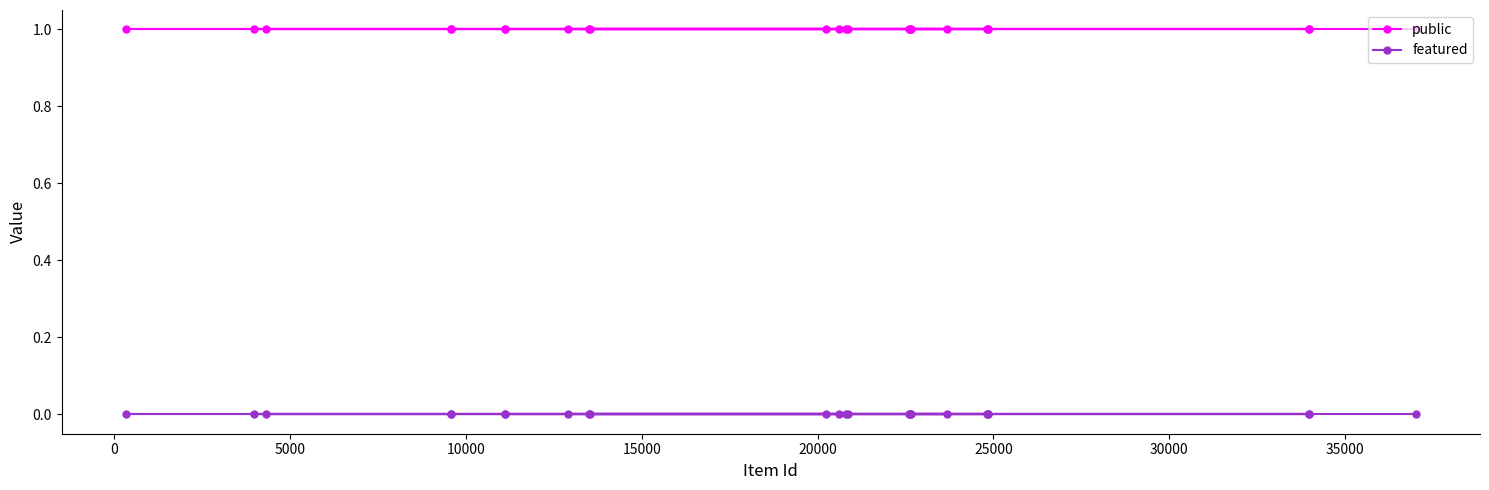

Reading left to right, transcribe all the data shown in this chart.

public: 1	1	1	1	1	1	1	1	1	1	1	1	1	1	1	1	1	1	1	1	1	1	1	1	1
featured: 0	0	0	0	0	0	0	0	0	0	0	0	0	0	0	0	0	0	0	0	0	0	0	0	0